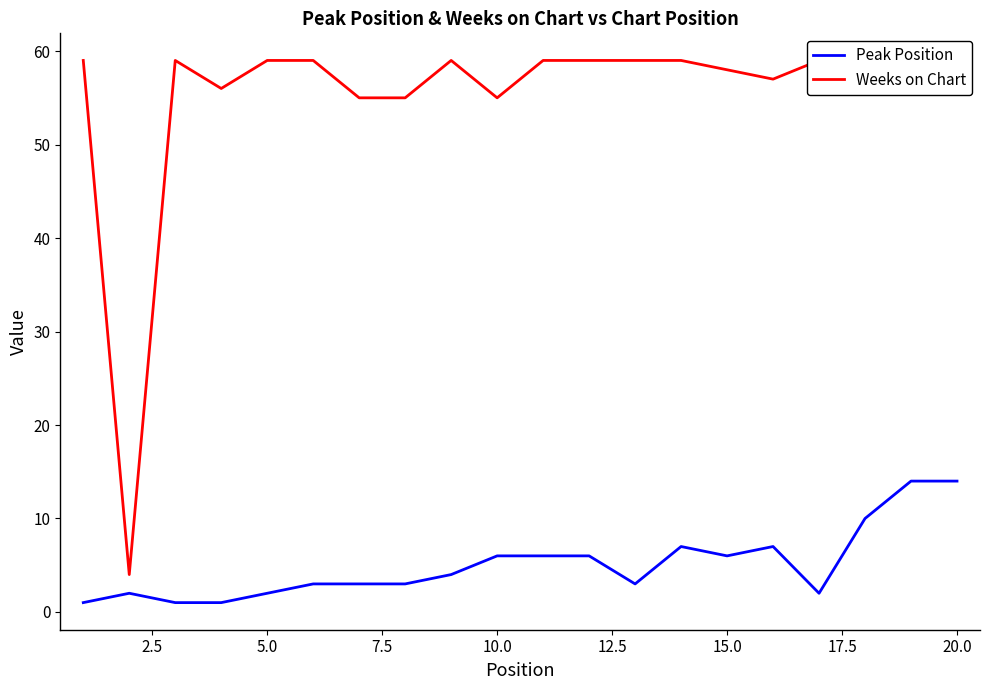

Does the chart display data point markers on the line(s)?

No